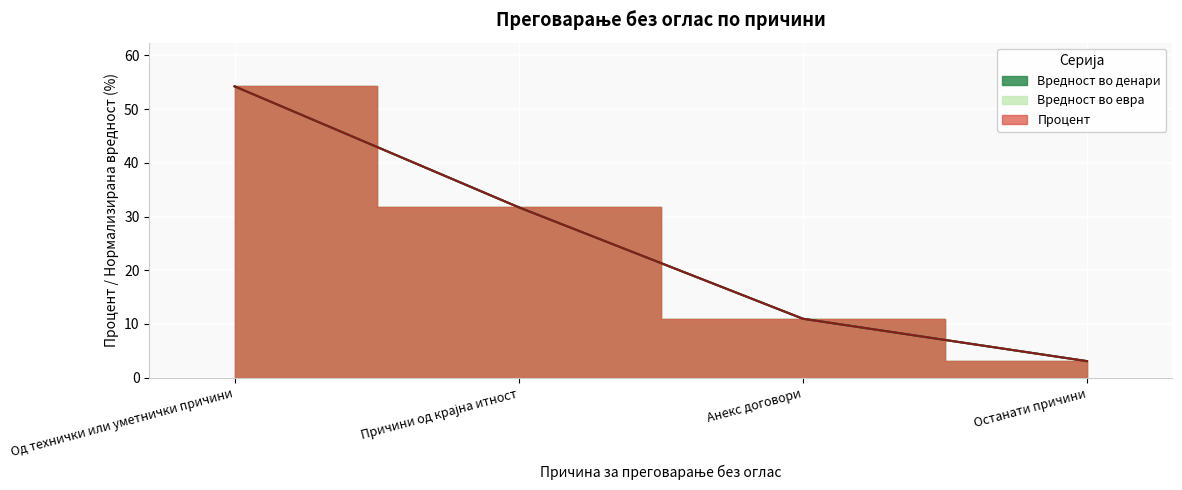

Which series has the largest total across all categories?

Вредност во денари